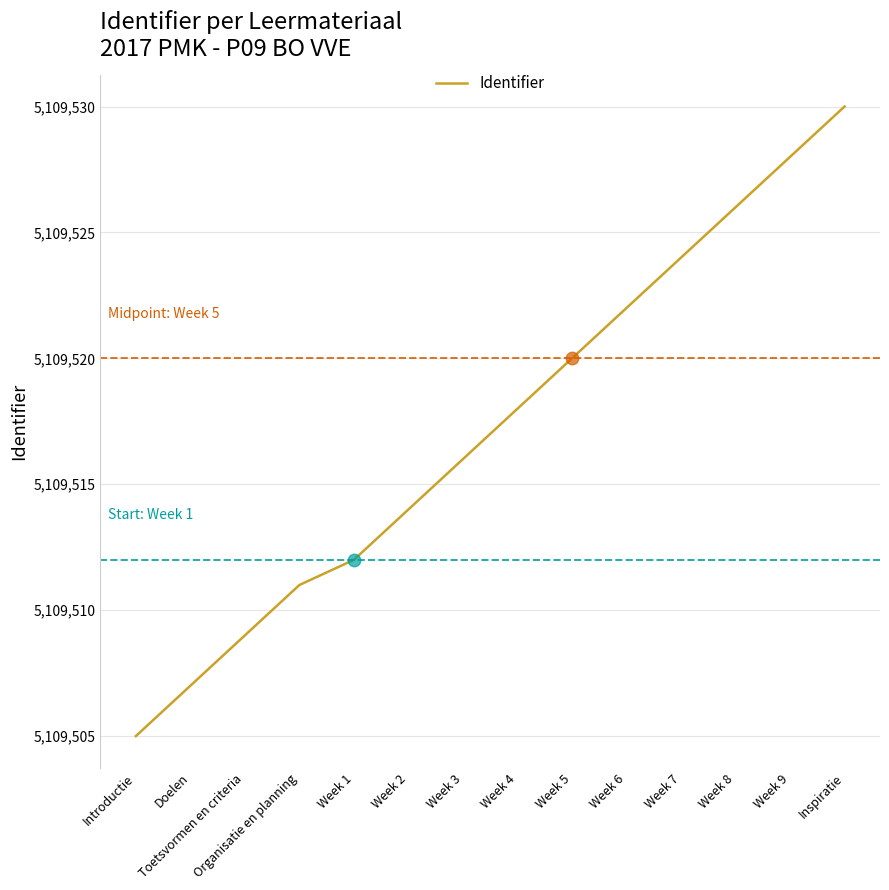

True or false: the data has more than 1 interior local peaks.

False